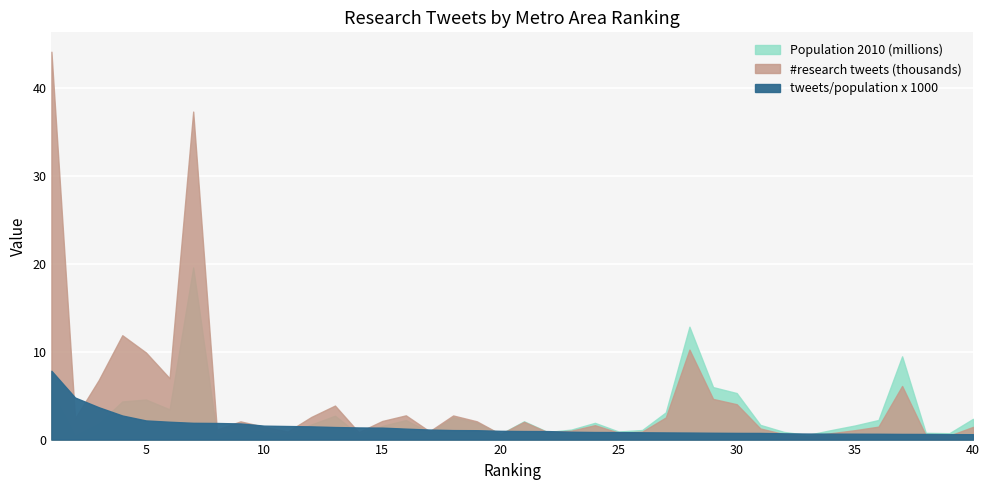

Which series has the largest total across all categories?

#research tweets (thousands)